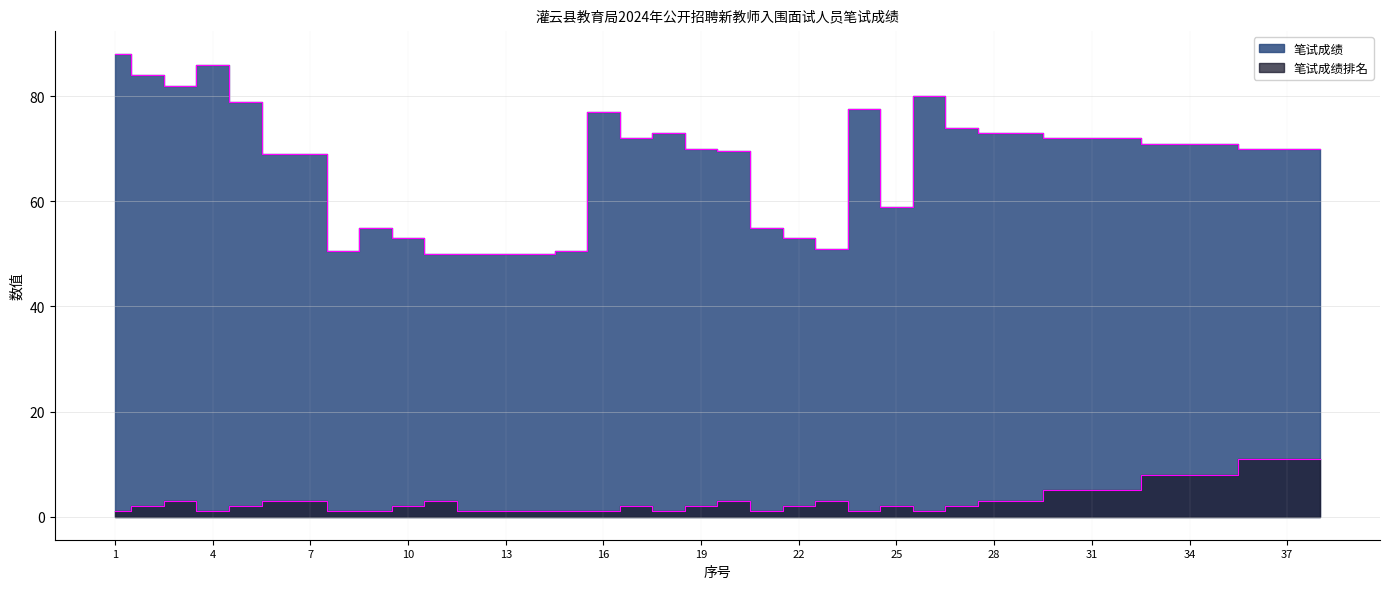

What value does the 笔试成绩 series have at 32?

72.0